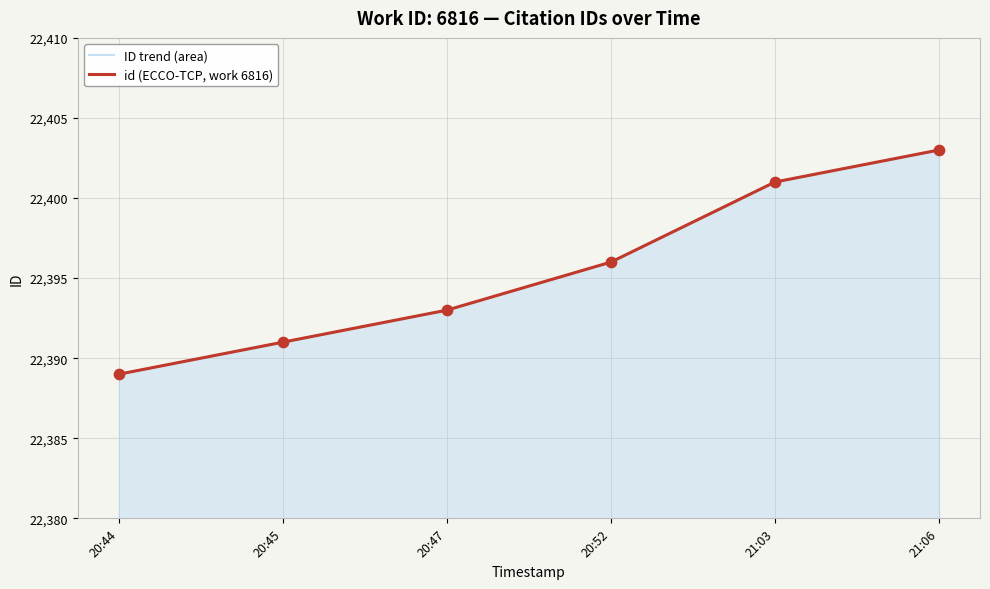

Which series contains the lowest Y value?

ID trend (area)